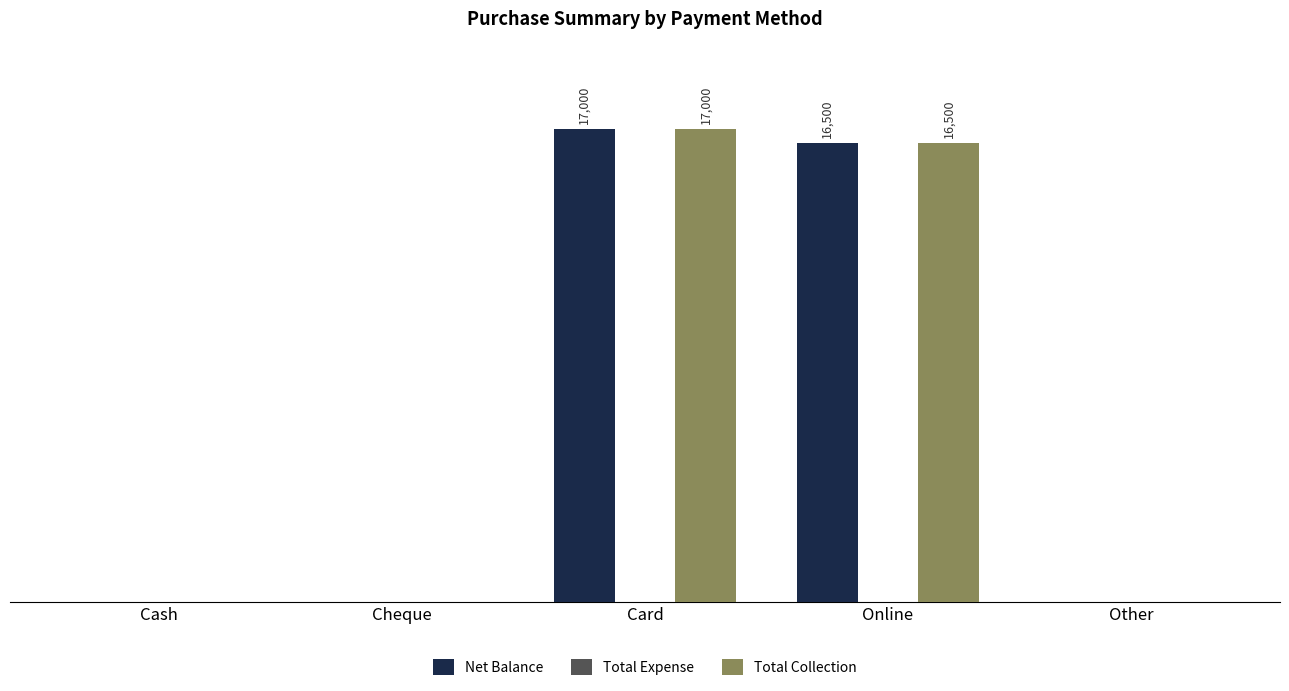

What position from the left is Cash?

1